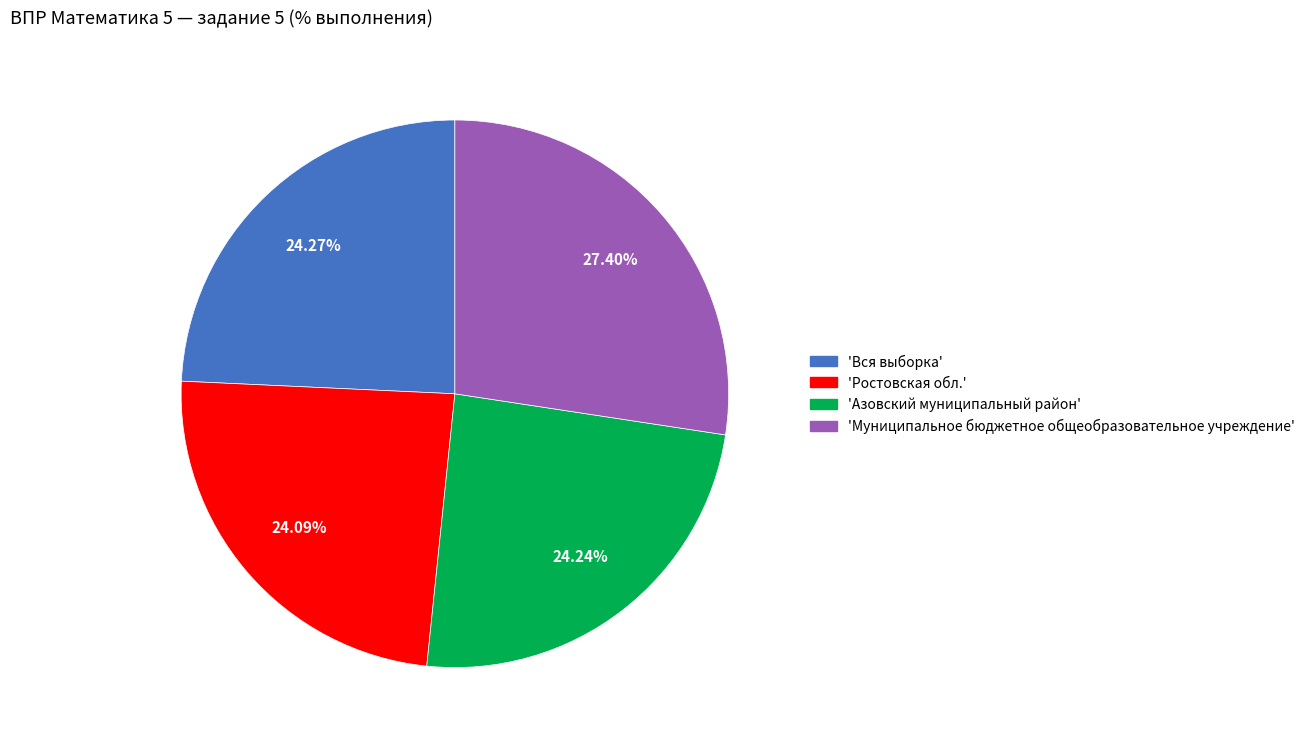

Is there a majority slice in this chart?

No